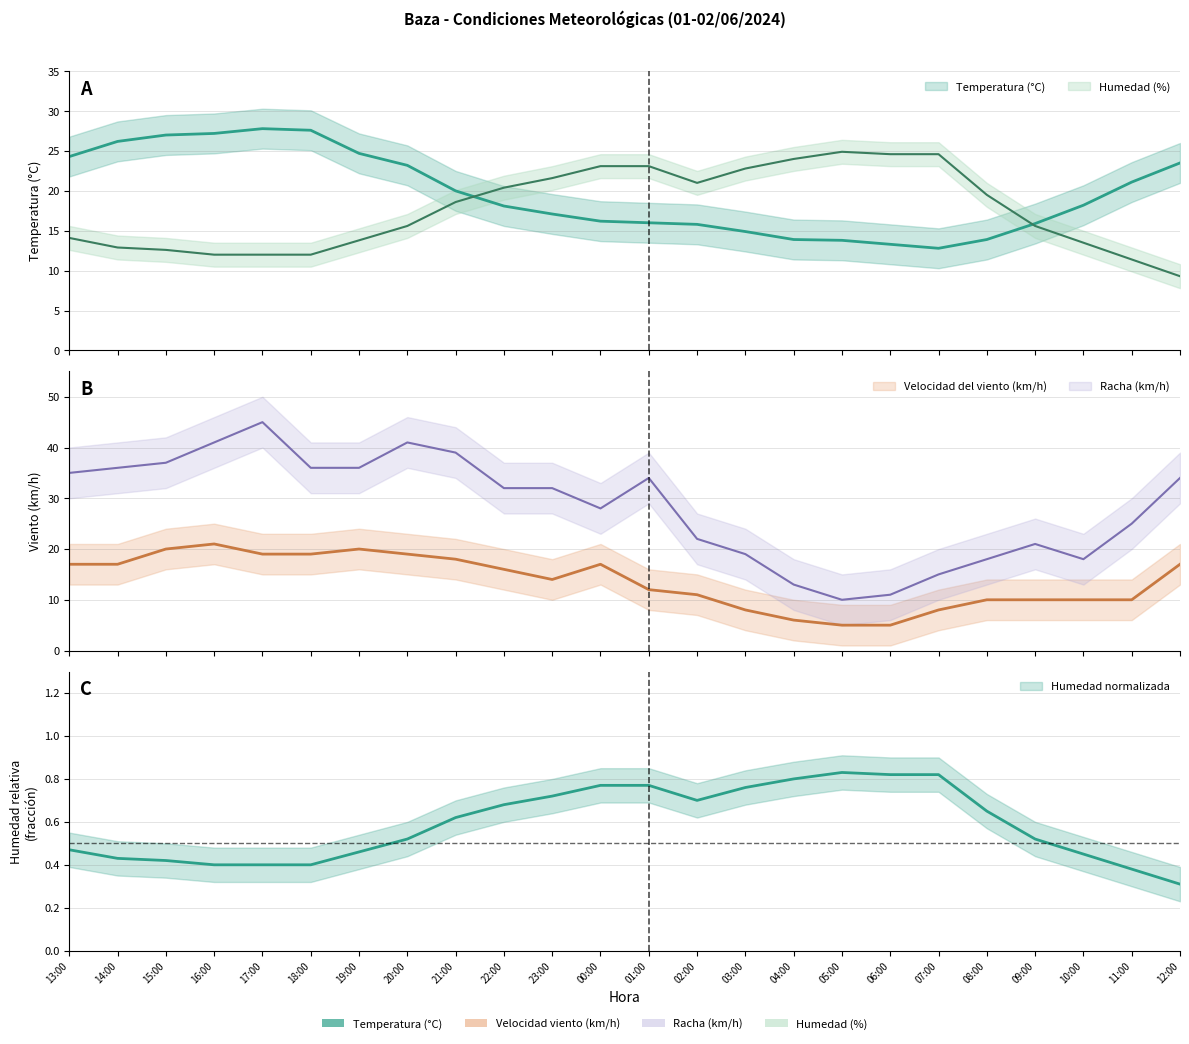

True or false: Velocidad del viento (km/h) and Racha (km/h) cross at least once.

False